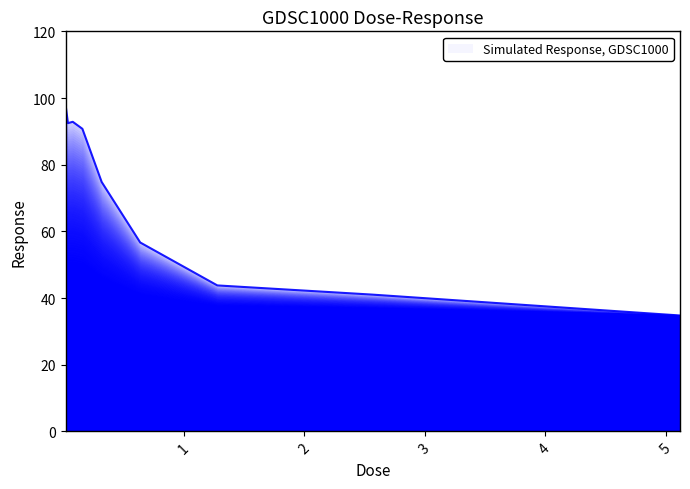

How many points are higher than both their immediate neighbors (excluding endpoints)?

1